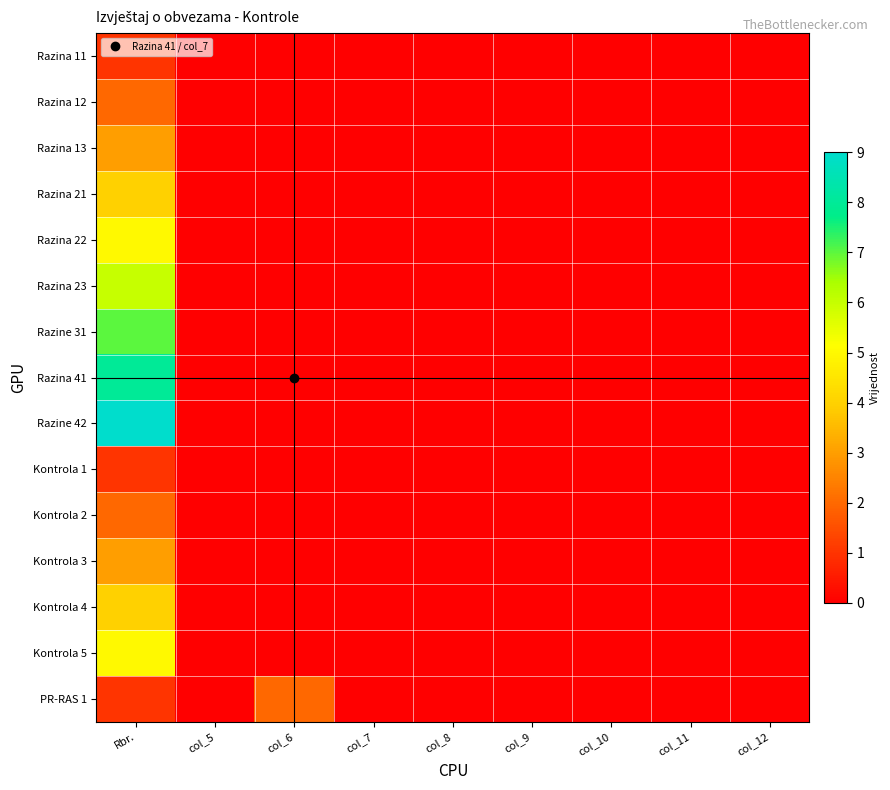

At which category is the sum across all series the highest?

Rbr.